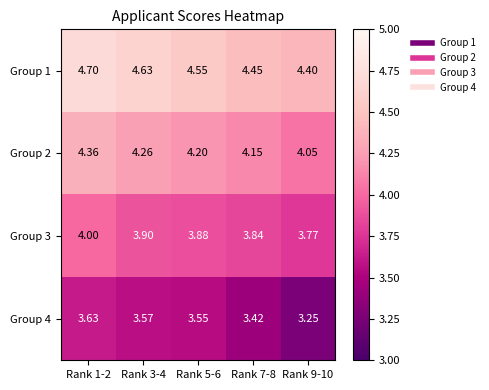

What is the greatest value displayed?

4.7